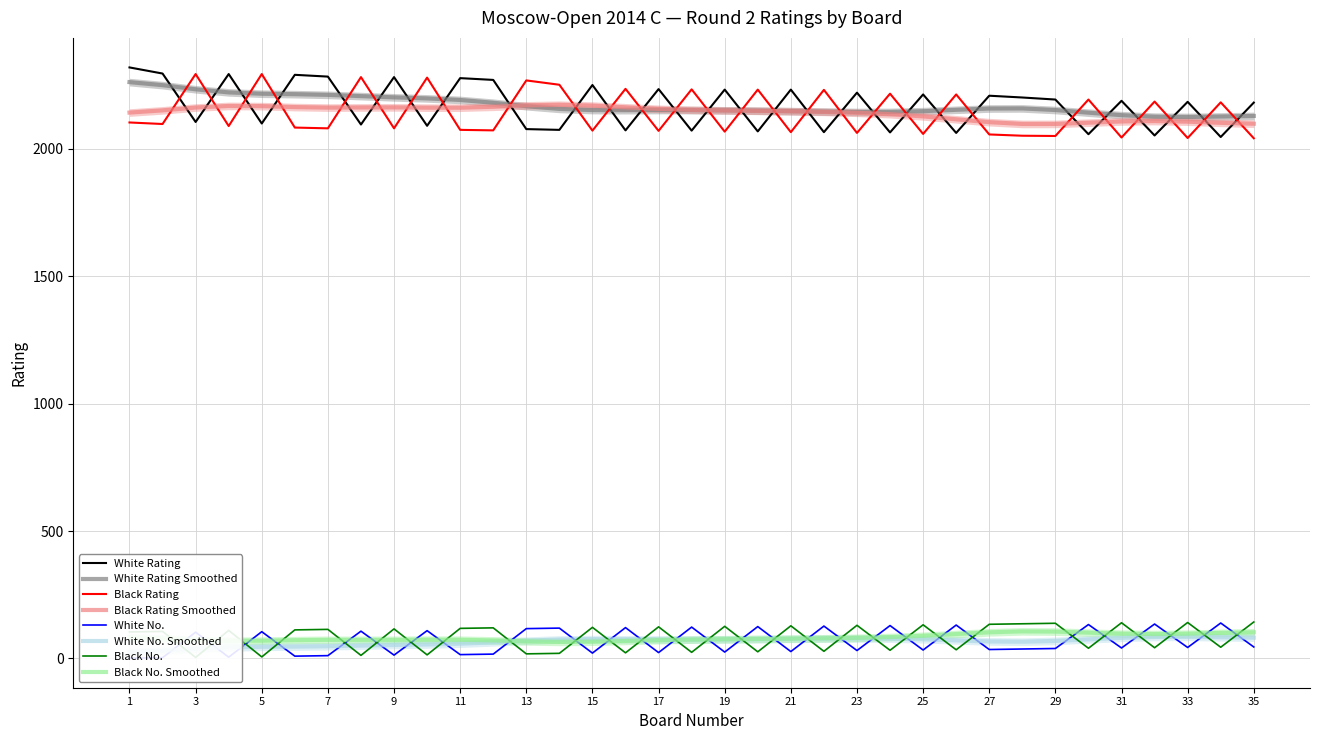

True or false: Black No. and White Rating cross at least once.

False